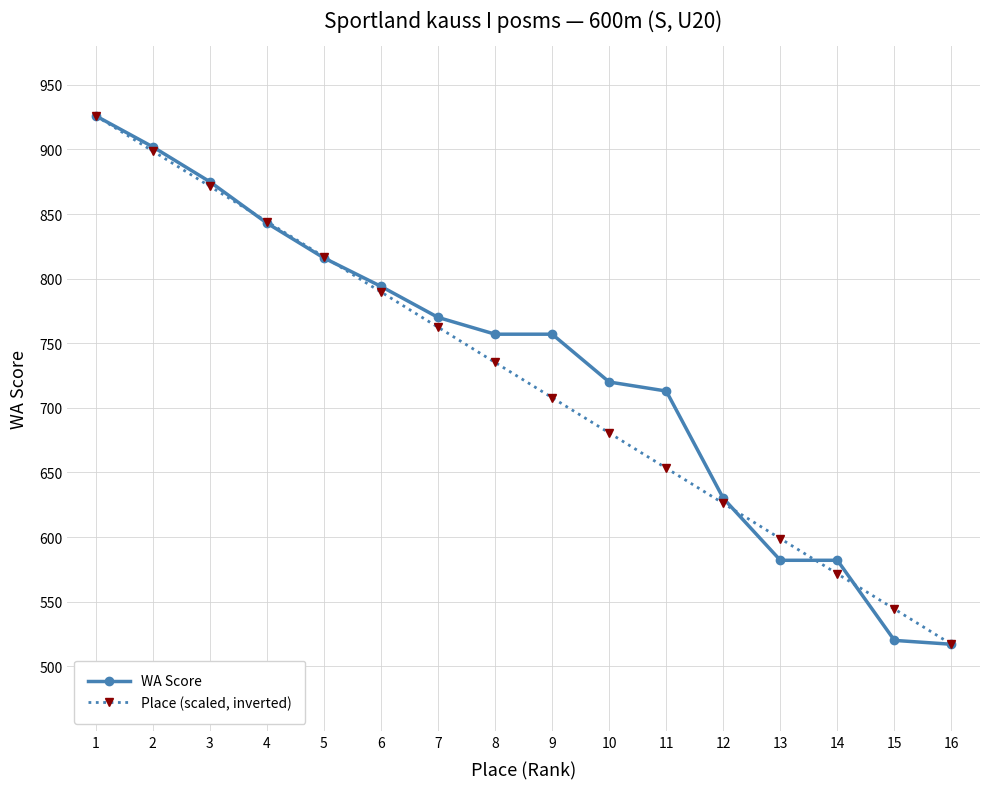

What is the sum of the WA Score values at 15 and 2?

1422.0